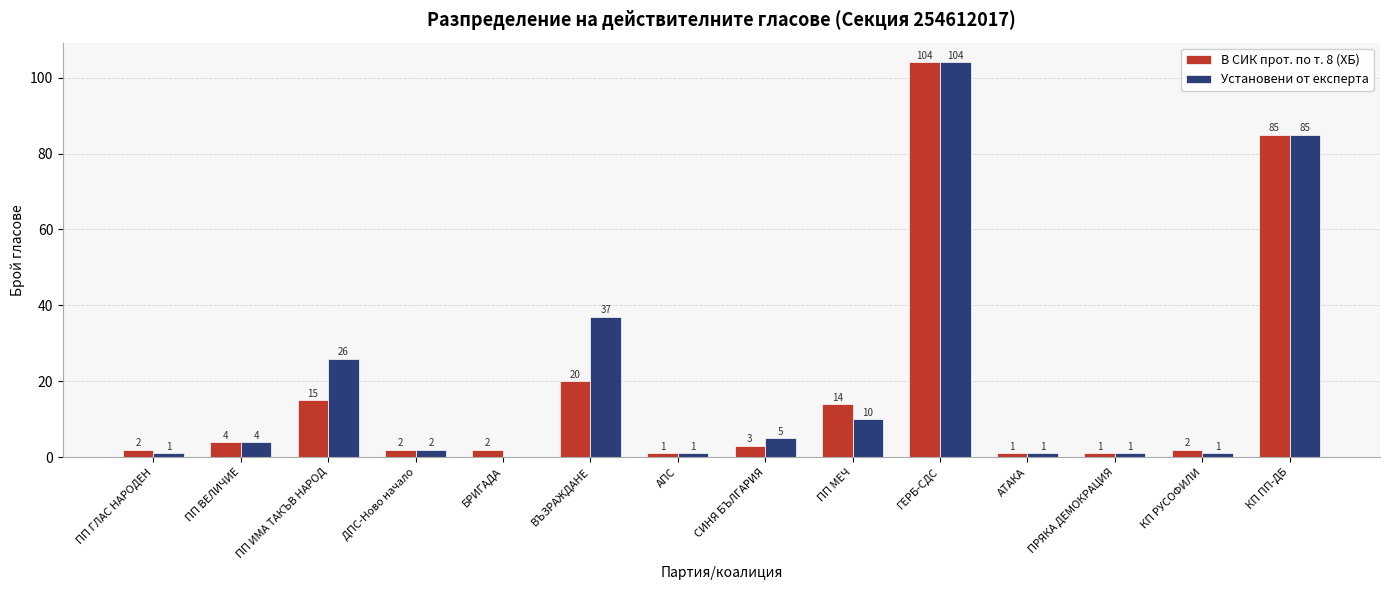

What is the greatest value displayed?

104